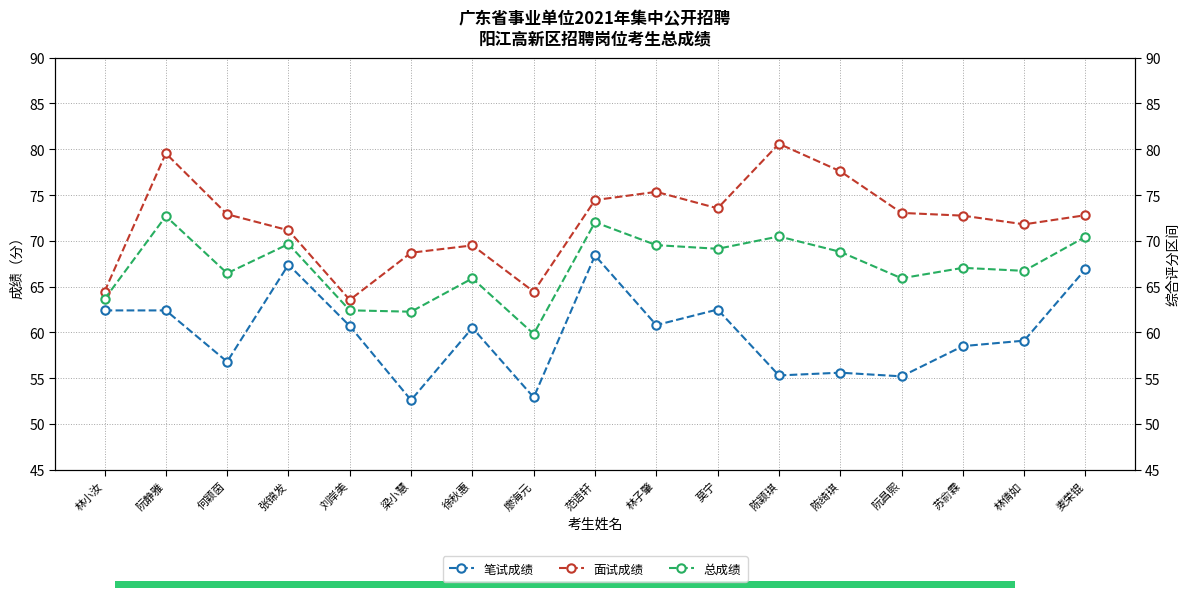

Where is 面试成绩 nearest to the value 72?

林倩如